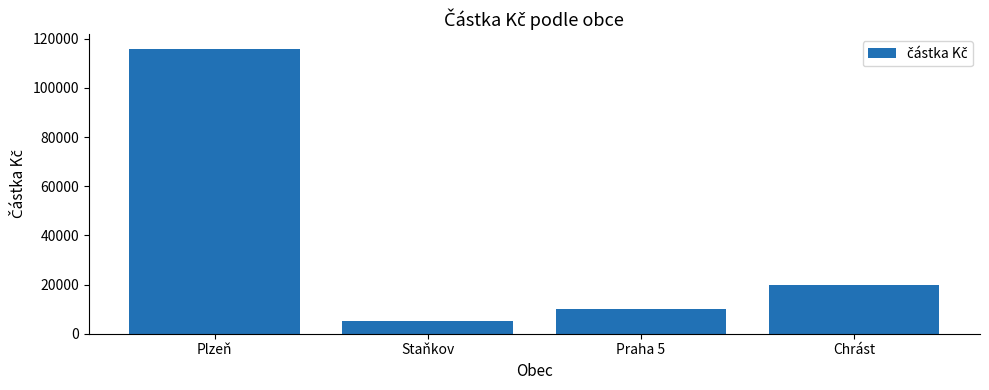

Are the bars horizontal?

No